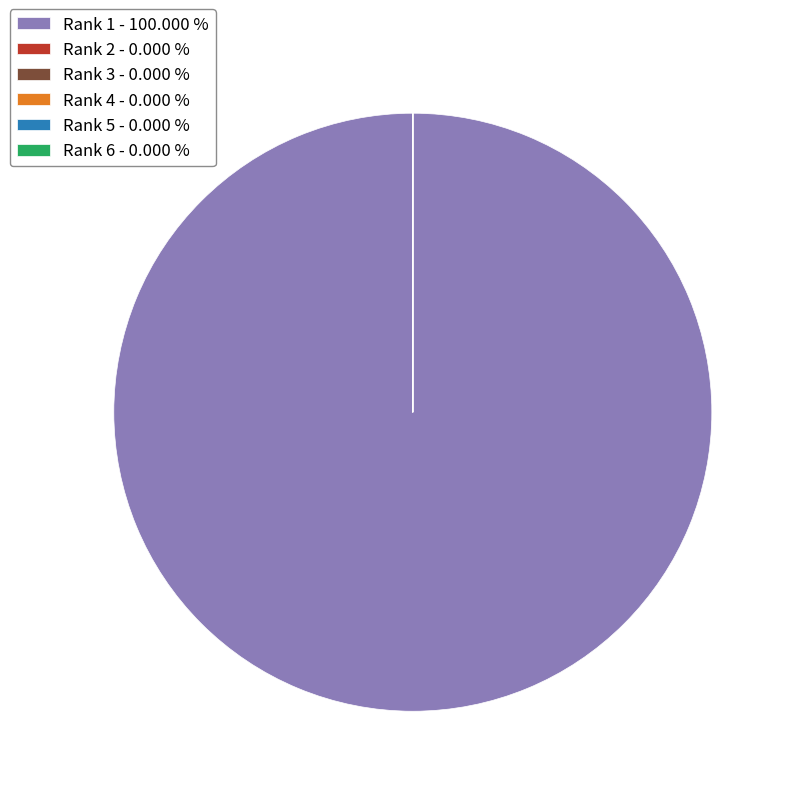

What is the majority slice?

Rank 1 - 100.000 %